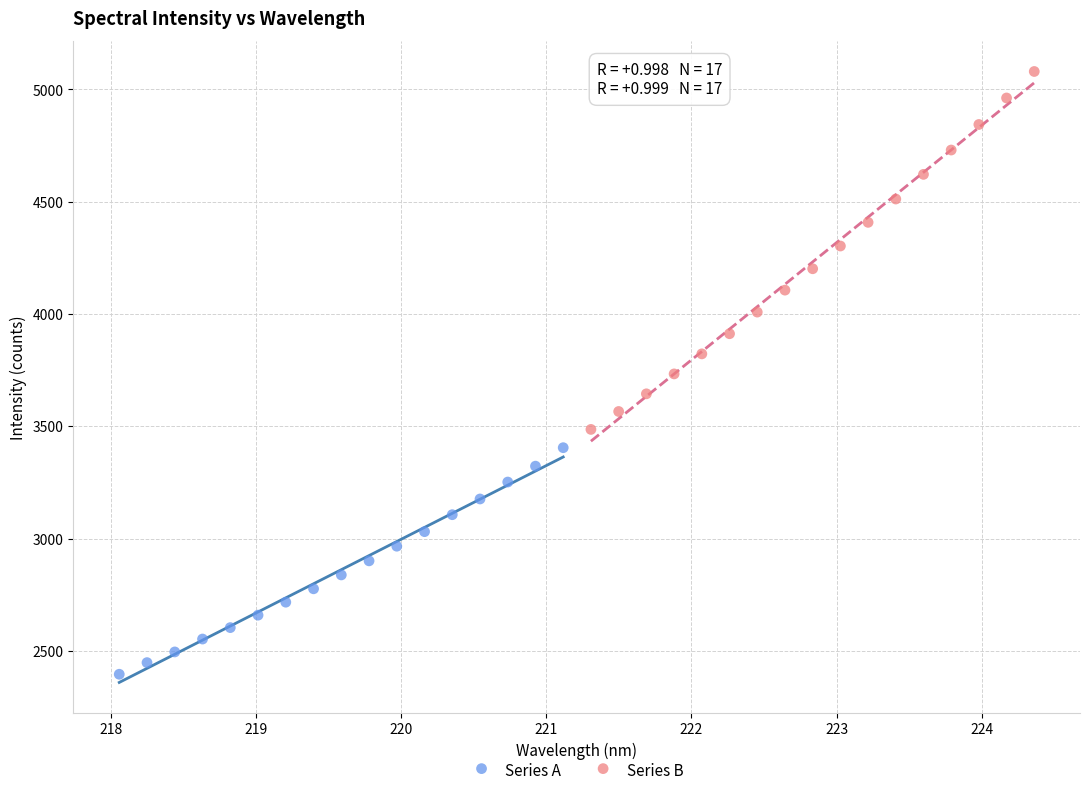

Which series reaches the maximum Y coordinate?

Series B